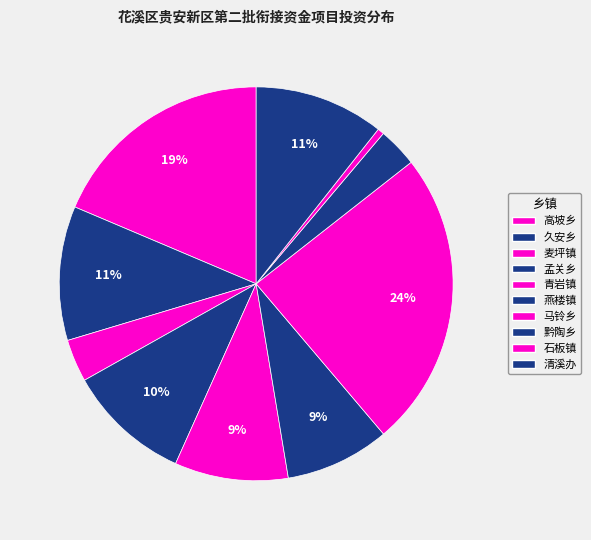

How many slices are in this pie chart?

10